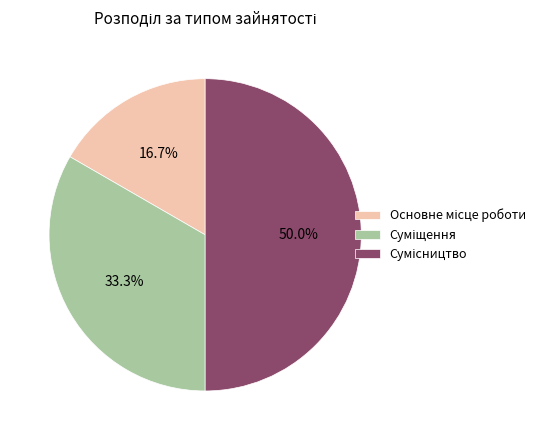

How many segments does this pie chart have?

3